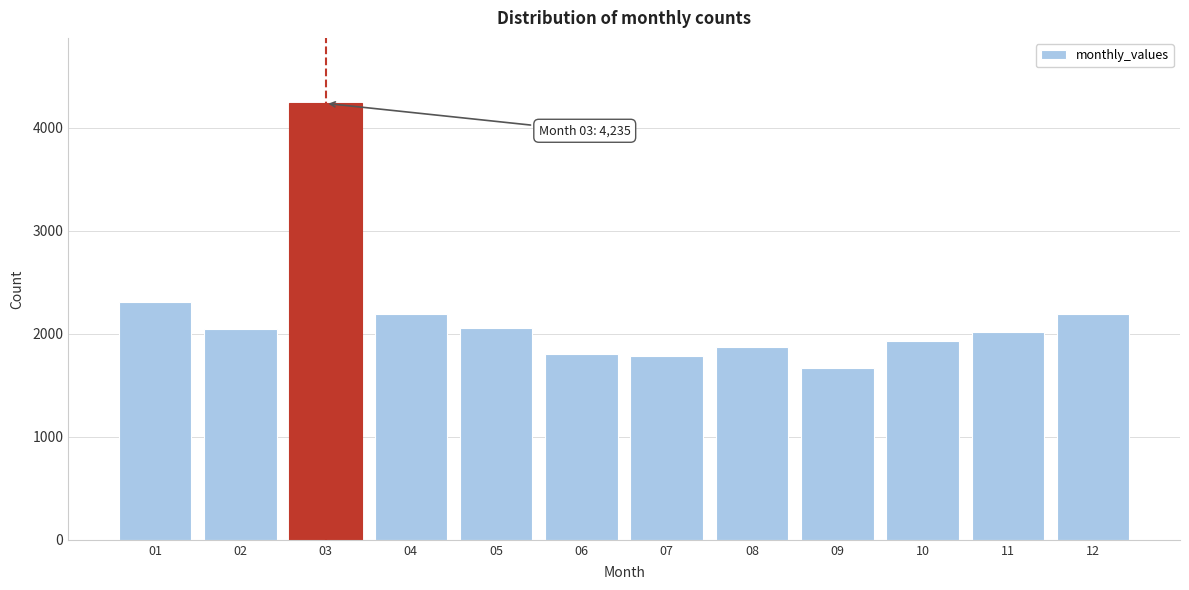

The value at 10 is 993. True or false?

False